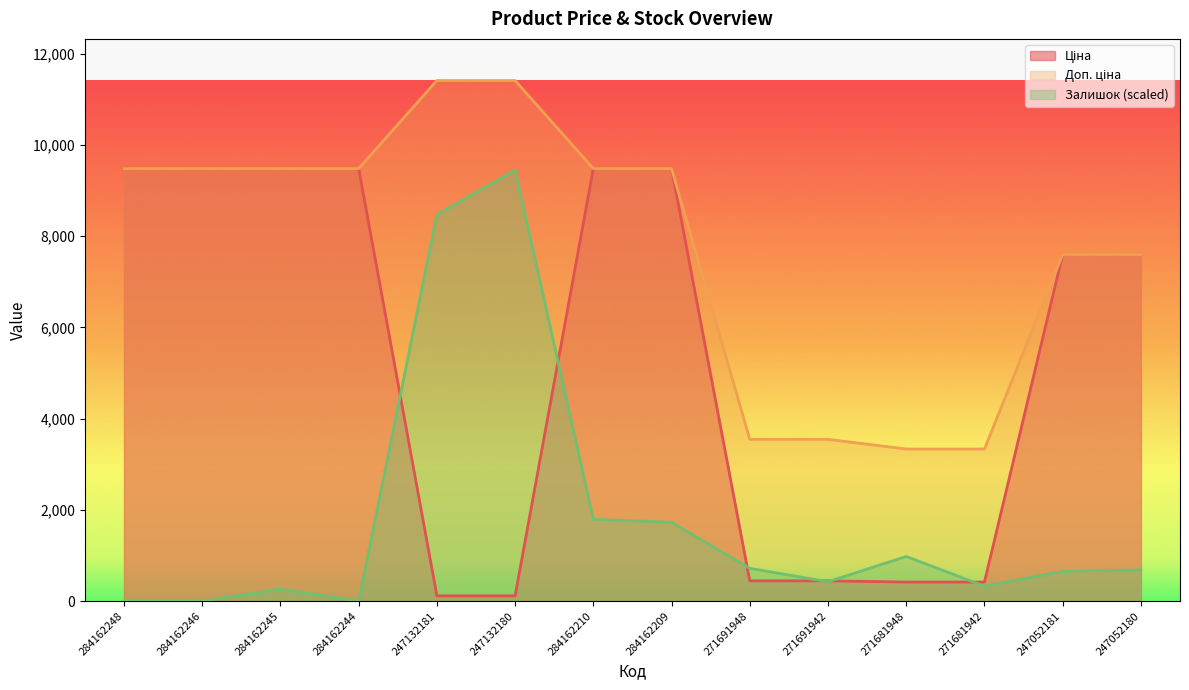

How many data points in Ціна are less than 7596?

6